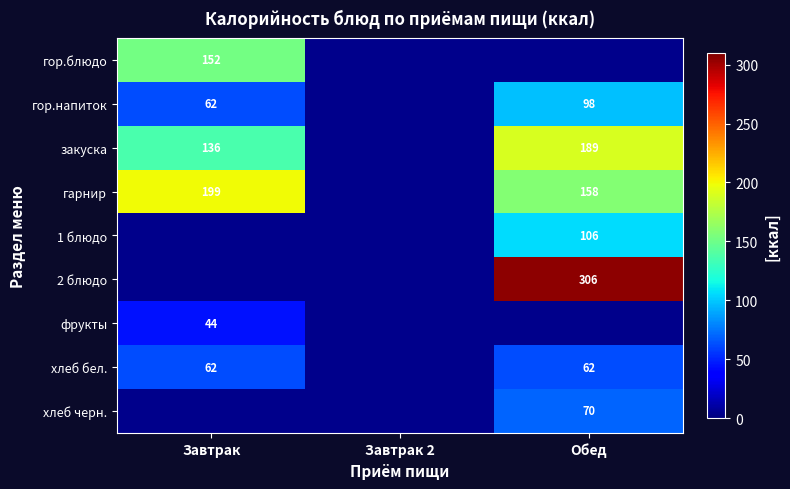

What is the highest value of the 2 блюдо series?

306.0